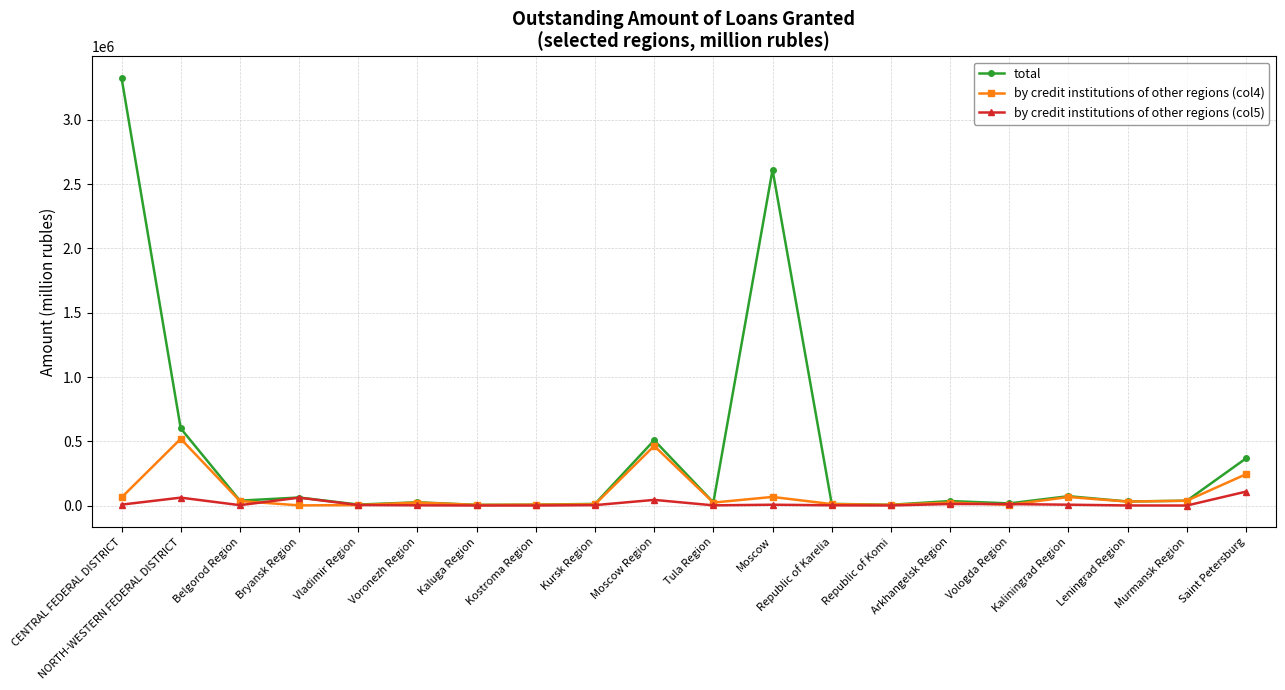

True or false: total has more than 1 interior local peaks.

True